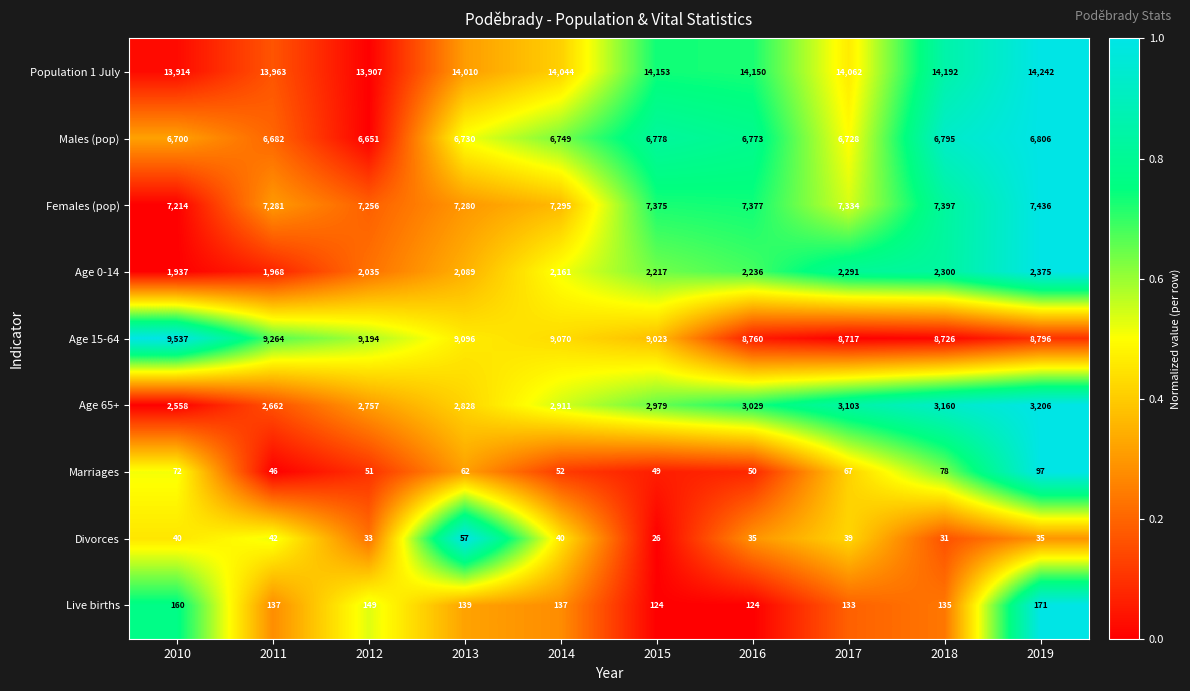

At 2015, list the series in order from largest to smallest.

Population 1 July, Age 15-64, Females (pop), Males (pop), Age 65+, Age 0-14, Live births, Marriages, Divorces